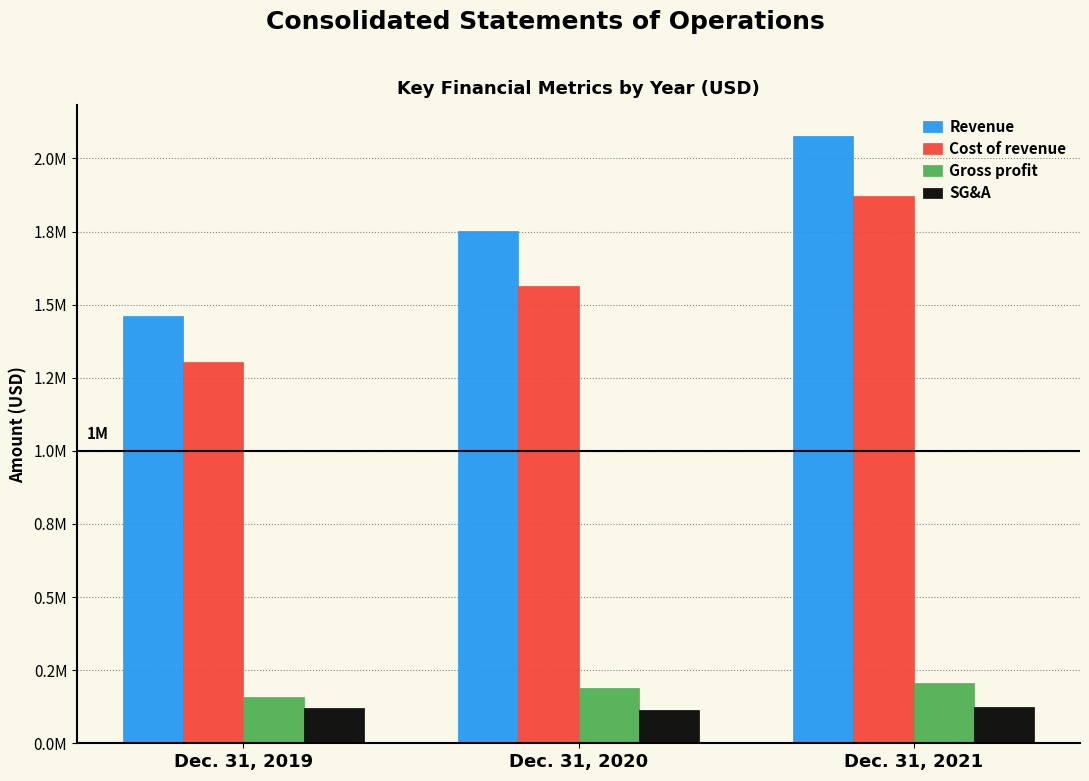

Are the bars grouped side by side (vs. stacked)?

Yes